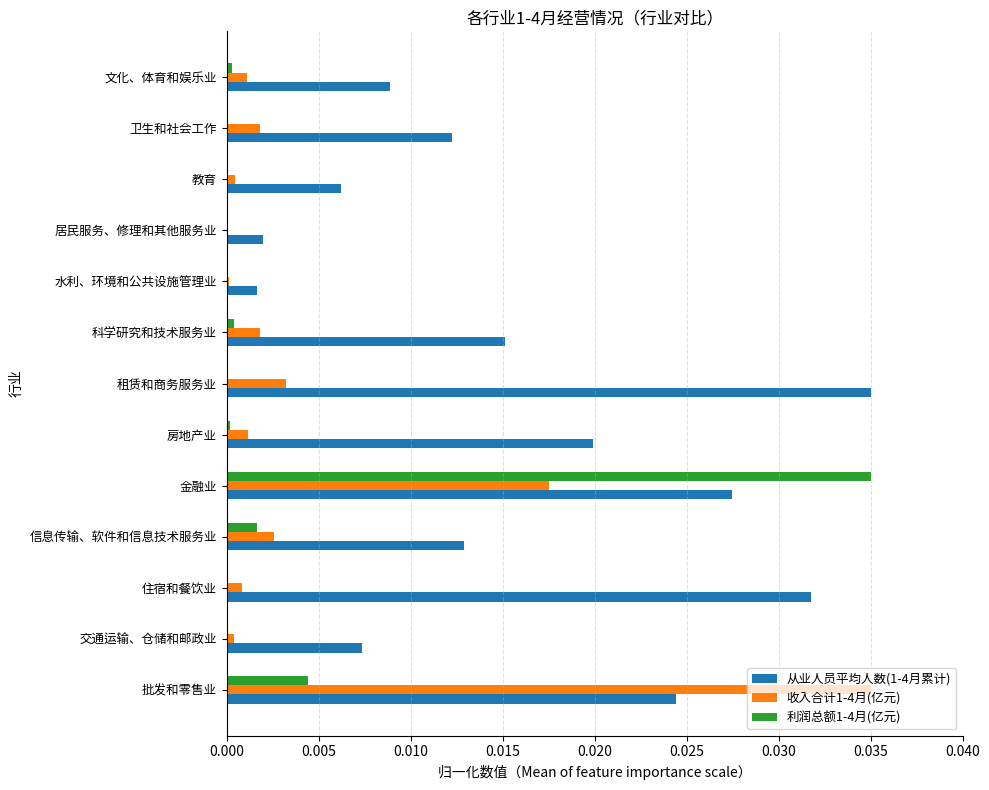

True or false: 利润总额1-4月(亿元) has a value of 0.0 at 居民服务、修理和其他服务业.

True